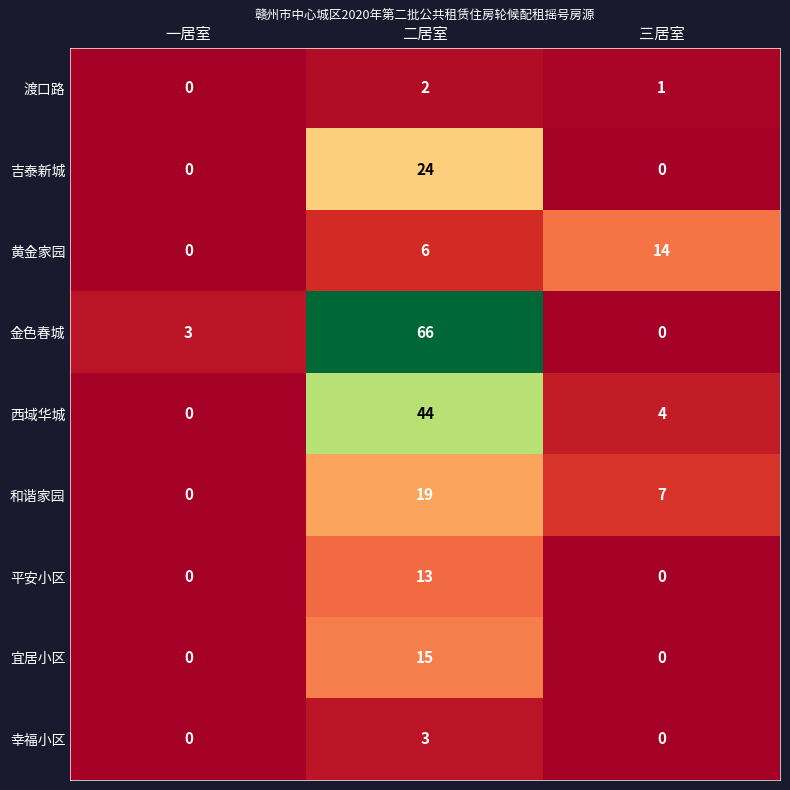

List the series in order of their peak value, highest first.

金色春城, 西域华城, 吉泰新城, 和谐家园, 宜居小区, 黄金家园, 平安小区, 幸福小区, 渡口路